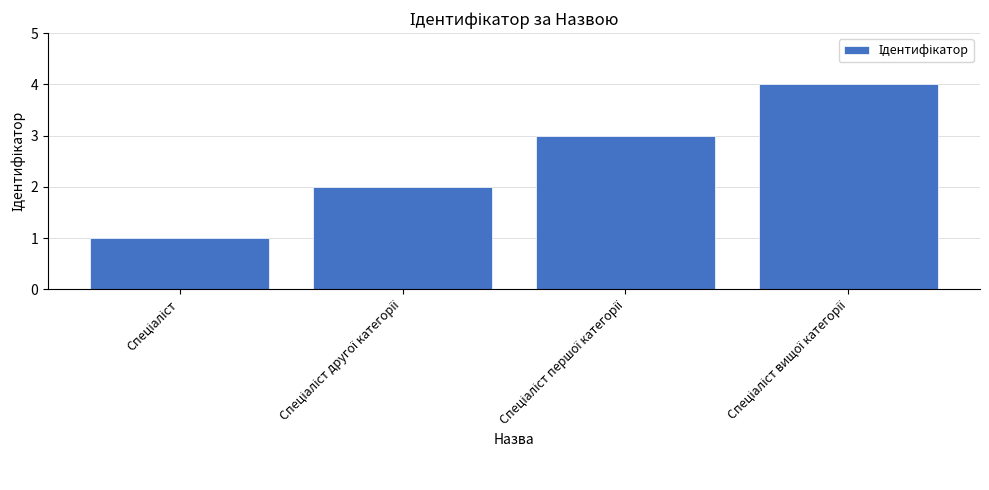

What is the value of the 2nd bar from the left?

2